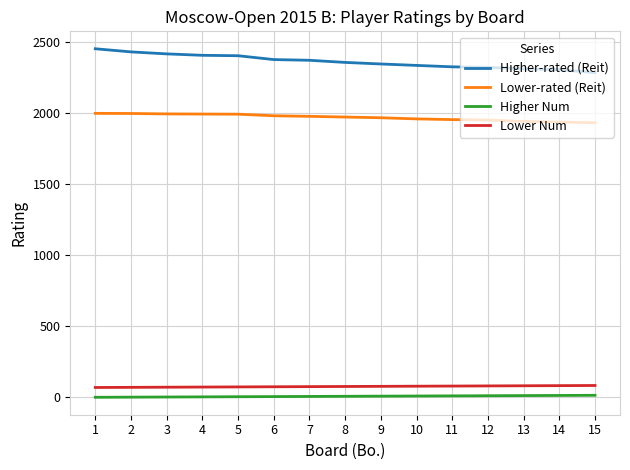

How many categories are shown in the chart?

15